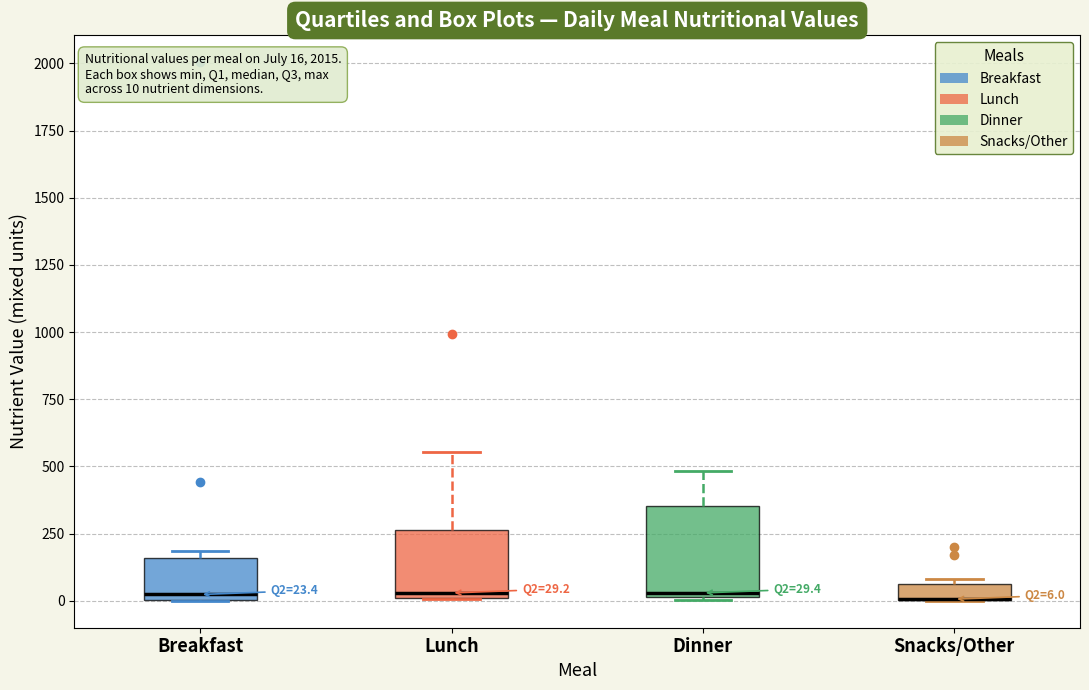

Comparing the boxes themselves (not the whiskers), which one is the tallest?

Dinner